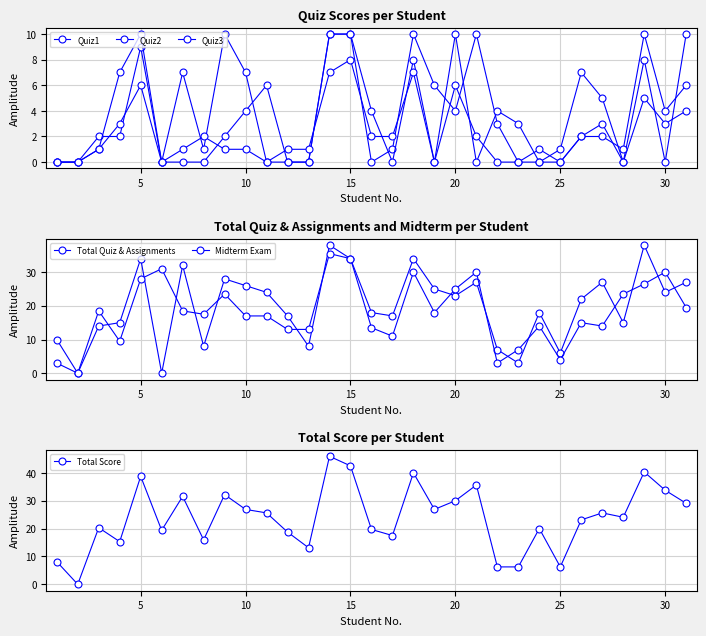

True or false: Total Score and Quiz1 cross at least once.

False